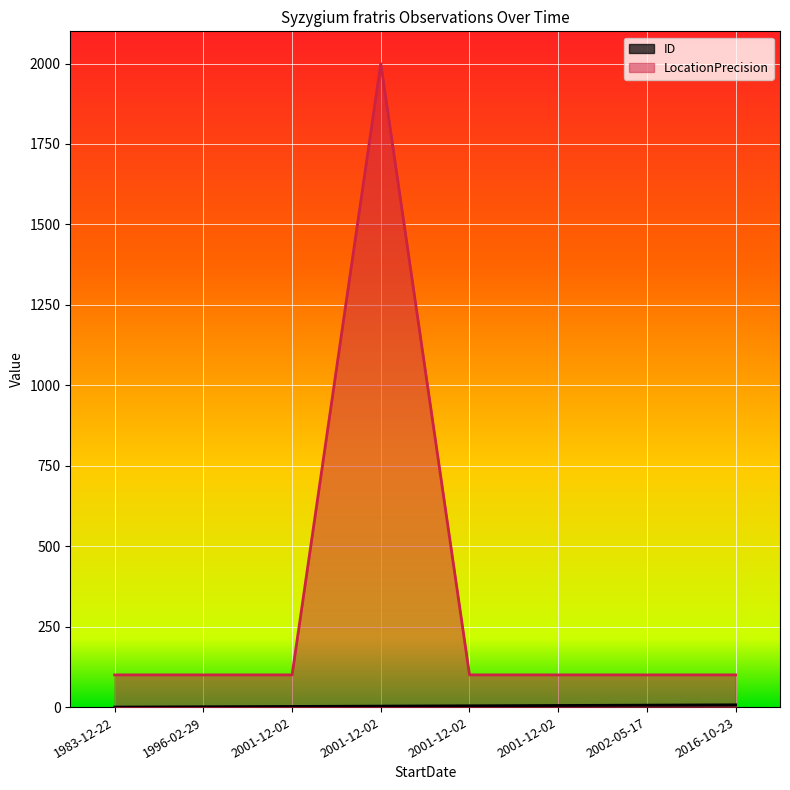

Does the chart display data point markers on the line(s)?

No